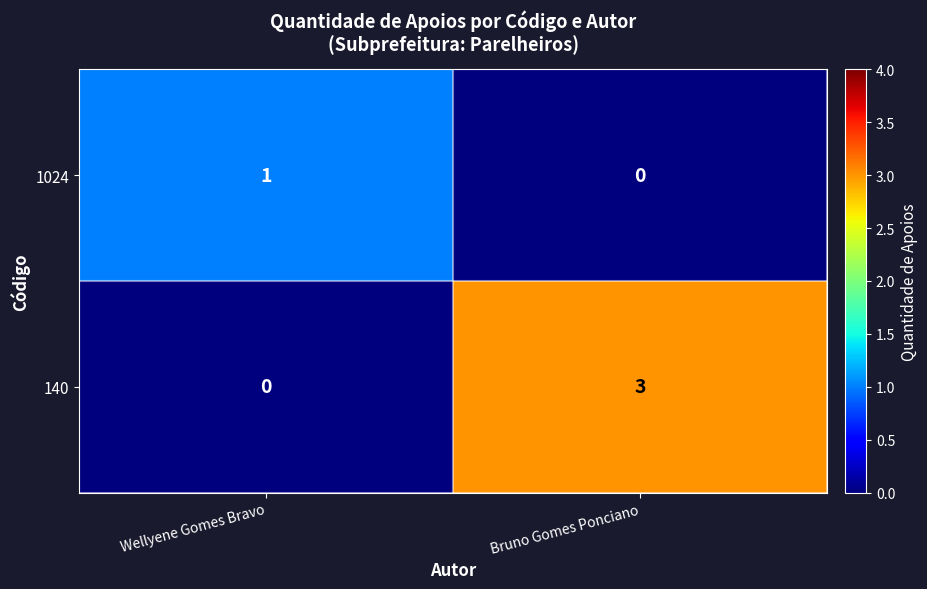

Reading left to right, what are all the values shown in this chart?

1024: 1	0
140: 0	3